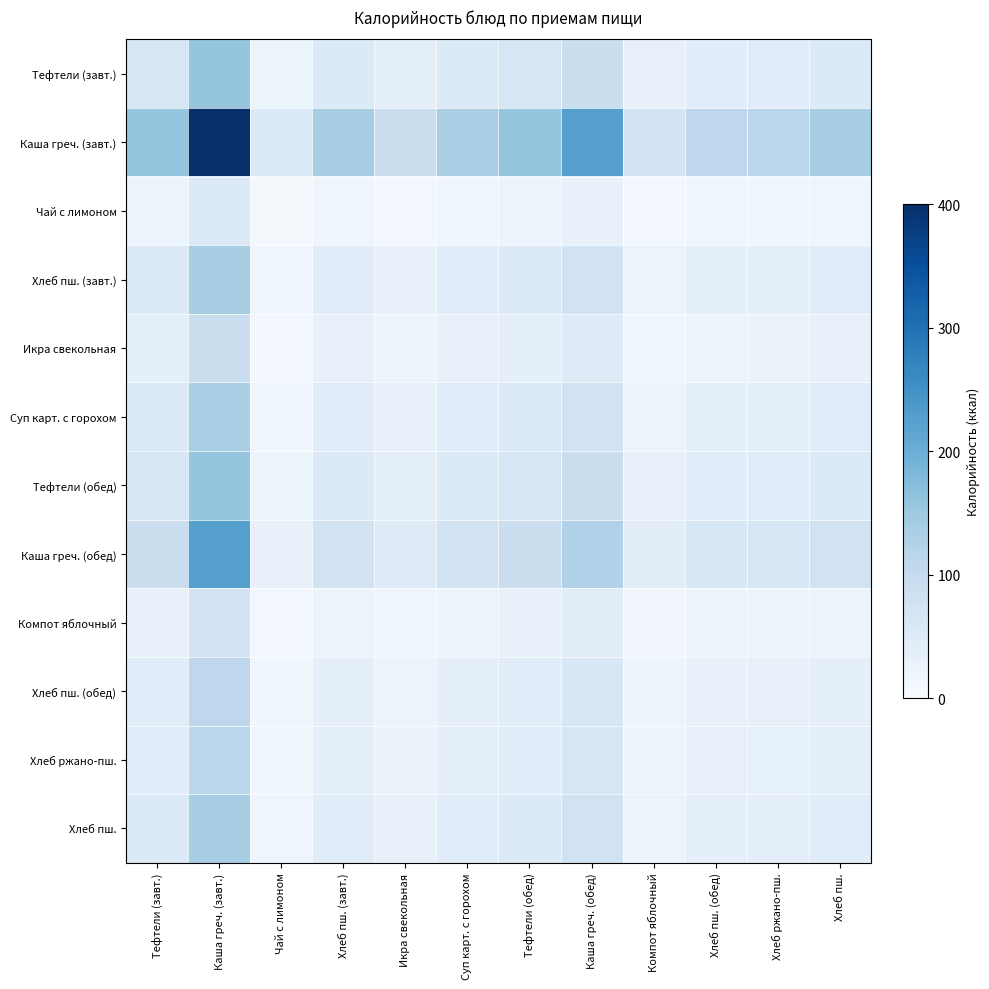

Reading left to right, extract all data points from this chart.

Тефтели (завт.): Тефтели (завт.)=62.9	Каша греч. (завт.)=158.6	Чай с лимоном=21.3	Хлеб пш. (завт.)=54.1	Икра свекольная=34.8	Суп карт. с горохом=53.6	Тефтели (обед)=63.0	Каша греч. (обед)=89.2	Компот яблочный=29.0	Хлеб пш. (обед)=43.5	Хлеб ржано-пш.=45.8	Хлеб пш.=54.1
Каша греч. (завт.): Тефтели (завт.)=158.6	Каша греч. (завт.)=400.0	Чай с лимоном=53.6	Хлеб пш. (завт.)=136.4	Икра свекольная=87.7	Суп карт. с горохом=135.2	Тефтели (обед)=159.0	Каша греч. (обед)=225.1	Компот яблочный=73.1	Хлеб пш. (обед)=109.6	Хлеб ржано-пш.=115.5	Хлеб пш.=136.4
Чай с лимоном: Тефтели (завт.)=21.3	Каша греч. (завт.)=53.6	Чай с лимоном=7.2	Хлеб пш. (завт.)=18.3	Икра свекольная=11.8	Суп карт. с горохом=18.1	Тефтели (обед)=21.3	Каша греч. (обед)=30.2	Компот яблочный=9.8	Хлеб пш. (обед)=14.7	Хлеб ржано-пш.=15.5	Хлеб пш.=18.3
Хлеб пш. (завт.): Тефтели (завт.)=54.1	Каша греч. (завт.)=136.4	Чай с лимоном=18.3	Хлеб пш. (завт.)=46.5	Икра свекольная=29.9	Суп карт. с горохом=46.1	Тефтели (обед)=54.2	Каша греч. (обед)=76.8	Компот яблочный=24.9	Хлеб пш. (обед)=37.4	Хлеб ржано-пш.=39.4	Хлеб пш.=46.5
Икра свекольная: Тефтели (завт.)=34.8	Каша греч. (завт.)=87.7	Чай с лимоном=11.8	Хлеб пш. (завт.)=29.9	Икра свекольная=19.2	Суп карт. с горохом=29.6	Тефтели (обед)=34.8	Каша греч. (обед)=49.3	Компот яблочный=16.0	Хлеб пш. (обед)=24.0	Хлеб ржано-пш.=25.3	Хлеб пш.=29.9
Суп карт. с горохом: Тефтели (завт.)=53.6	Каша греч. (завт.)=135.2	Чай с лимоном=18.1	Хлеб пш. (завт.)=46.1	Икра свекольная=29.6	Суп карт. с горохом=45.7	Тефтели (обед)=53.7	Каша греч. (обед)=76.1	Компот яблочный=24.7	Хлеб пш. (обед)=37.0	Хлеб ржано-пш.=39.0	Хлеб пш.=46.1
Тефтели (обед): Тефтели (завт.)=63.0	Каша греч. (завт.)=159.0	Чай с лимоном=21.3	Хлеб пш. (завт.)=54.2	Икра свекольная=34.8	Суп карт. с горохом=53.7	Тефтели (обед)=63.2	Каша греч. (обед)=89.5	Компот яблочный=29.1	Хлеб пш. (обед)=43.6	Хлеб ржано-пш.=45.9	Хлеб пш.=54.2
Каша греч. (обед): Тефтели (завт.)=89.2	Каша греч. (завт.)=225.1	Чай с лимоном=30.2	Хлеб пш. (завт.)=76.8	Икра свекольная=49.3	Суп карт. с горохом=76.1	Тефтели (обед)=89.5	Каша греч. (обед)=126.6	Компот яблочный=41.1	Хлеб пш. (обед)=61.7	Хлеб ржано-пш.=65.0	Хлеб пш.=76.8
Компот яблочный: Тефтели (завт.)=29.0	Каша греч. (завт.)=73.1	Чай с лимоном=9.8	Хлеб пш. (завт.)=24.9	Икра свекольная=16.0	Суп карт. с горохом=24.7	Тефтели (обед)=29.1	Каша греч. (обед)=41.1	Компот яблочный=13.4	Хлеб пш. (обед)=20.0	Хлеб ржано-пш.=21.1	Хлеб пш.=24.9
Хлеб пш. (обед): Тефтели (завт.)=43.5	Каша греч. (завт.)=109.6	Чай с лимоном=14.7	Хлеб пш. (завт.)=37.4	Икра свекольная=24.0	Суп карт. с горохом=37.0	Тефтели (обед)=43.6	Каша греч. (обед)=61.7	Компот яблочный=20.0	Хлеб пш. (обед)=30.0	Хлеб ржано-пш.=31.6	Хлеб пш.=37.4
Хлеб ржано-пш.: Тефтели (завт.)=45.8	Каша греч. (завт.)=115.5	Чай с лимоном=15.5	Хлеб пш. (завт.)=39.4	Икра свекольная=25.3	Суп карт. с горохом=39.0	Тефтели (обед)=45.9	Каша греч. (обед)=65.0	Компот яблочный=21.1	Хлеб пш. (обед)=31.6	Хлеб ржано-пш.=33.3	Хлеб пш.=39.4
Хлеб пш.: Тефтели (завт.)=54.1	Каша греч. (завт.)=136.4	Чай с лимоном=18.3	Хлеб пш. (завт.)=46.5	Икра свекольная=29.9	Суп карт. с горохом=46.1	Тефтели (обед)=54.2	Каша греч. (обед)=76.8	Компот яблочный=24.9	Хлеб пш. (обед)=37.4	Хлеб ржано-пш.=39.4	Хлеб пш.=46.5